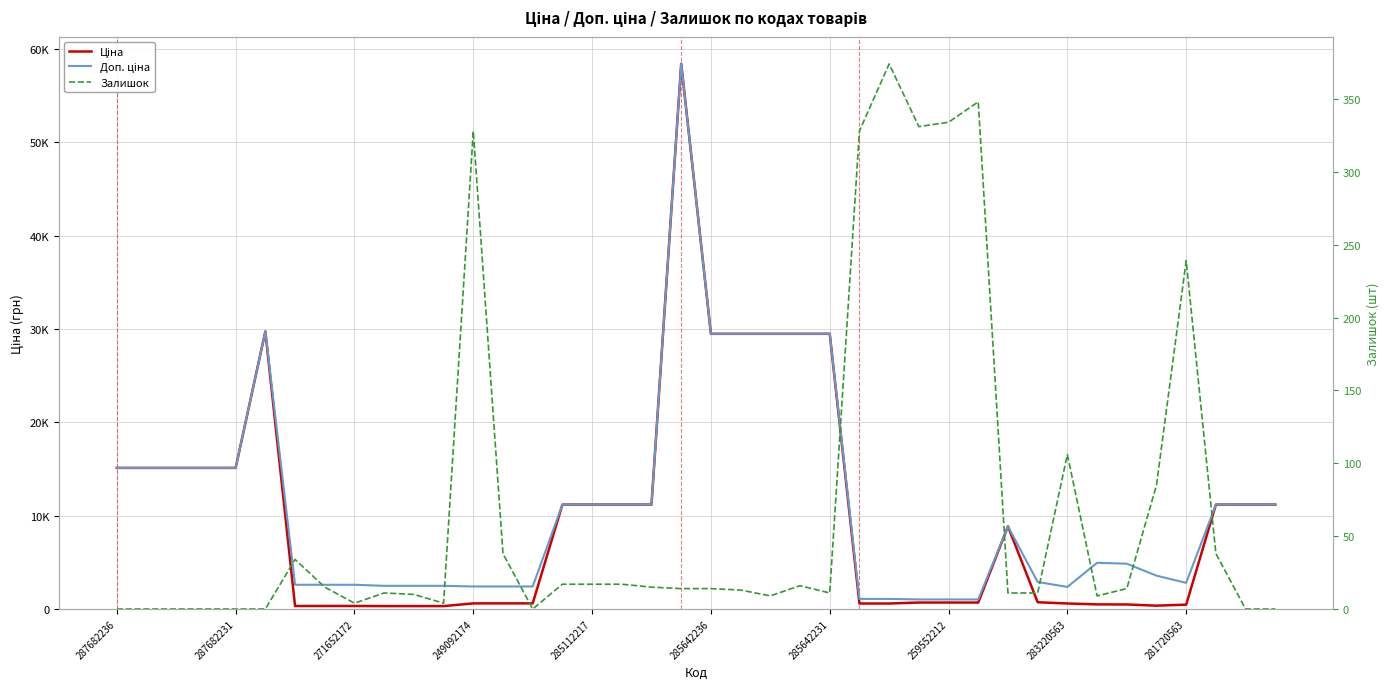

Where does the Ціна series first go above 8856?

287682236